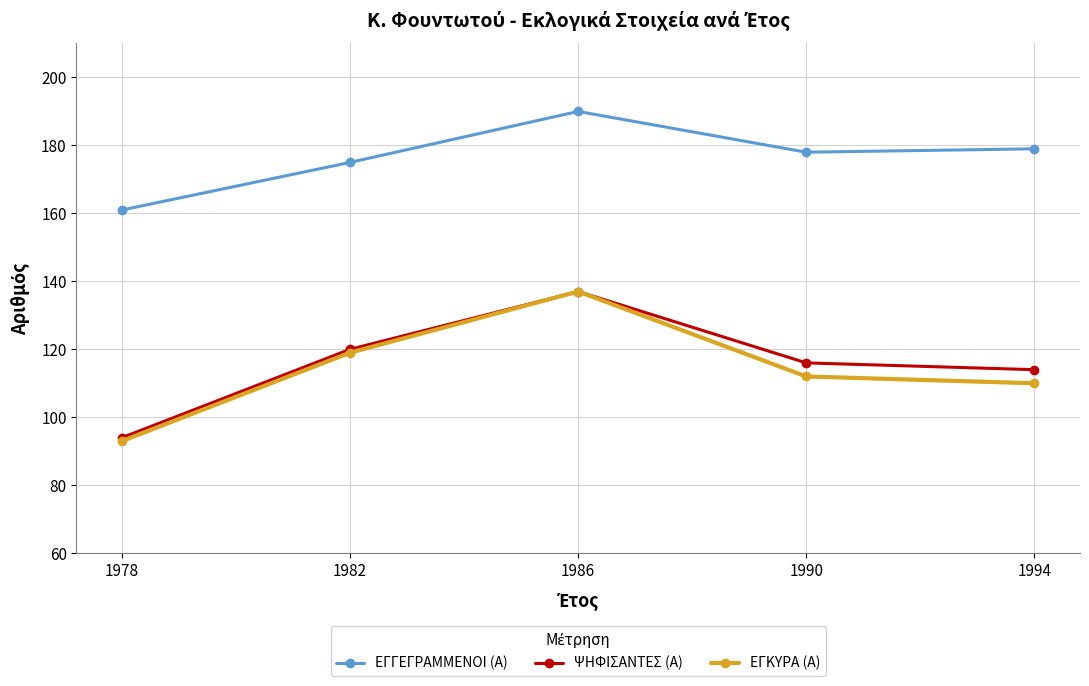

The value of ΨΗΦΙΣΑΝΤΕΣ (Α) at 1990 is 116. True or false?

True